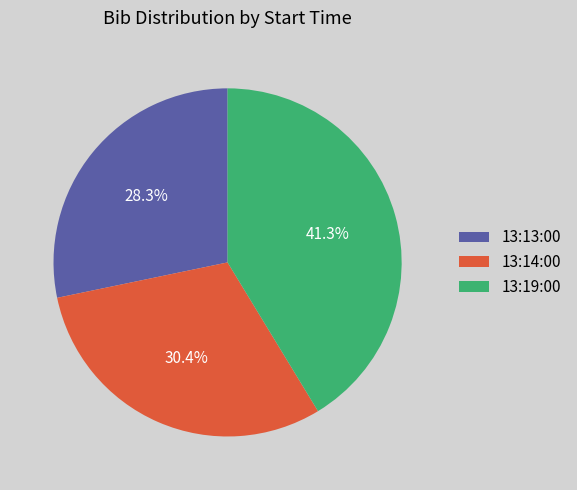

What percentage is NOT represented by 13:14:00?

69.6%